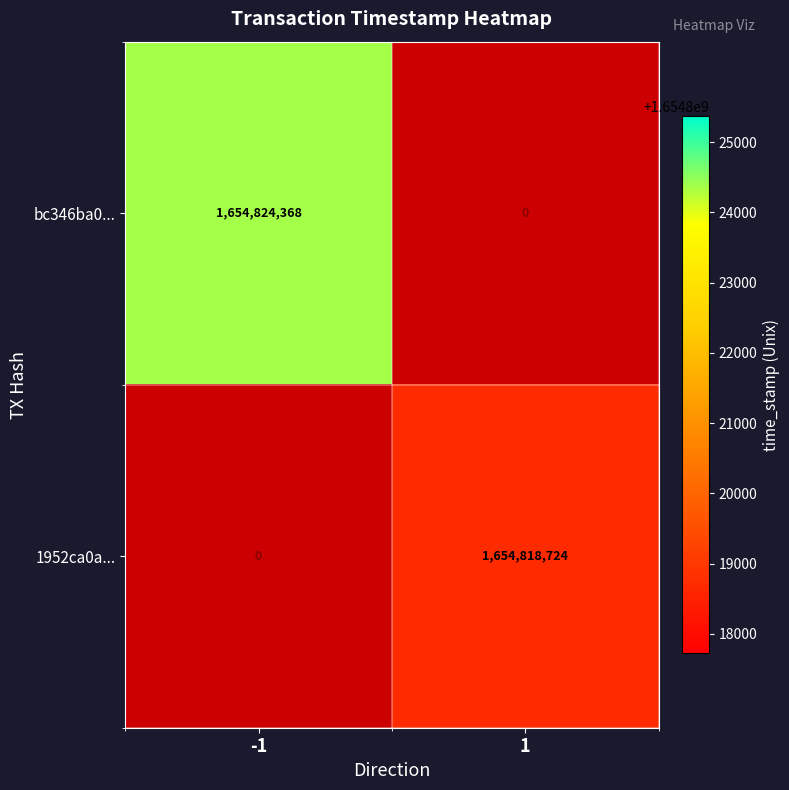

The value of bc346ba0... at -1 is 1654824368. True or false?

True